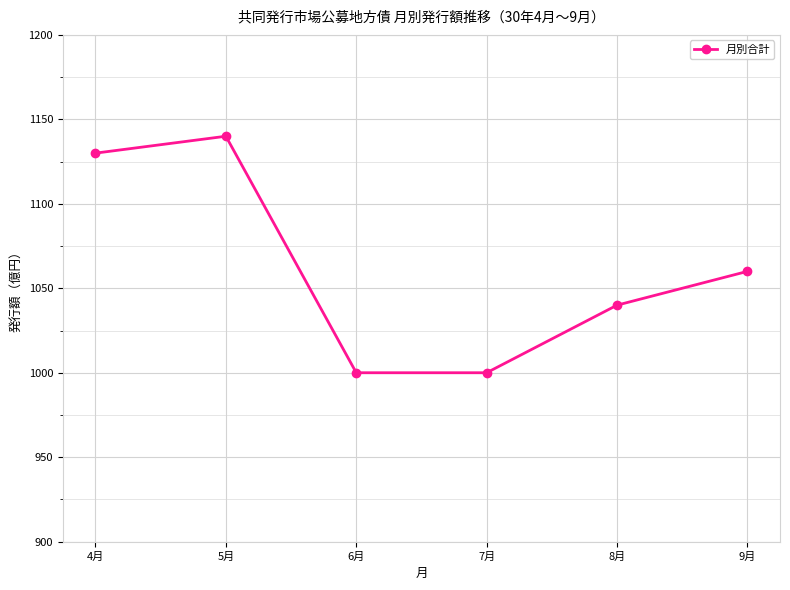

The chart shows a value of 1000 at 6月. True or false?

True